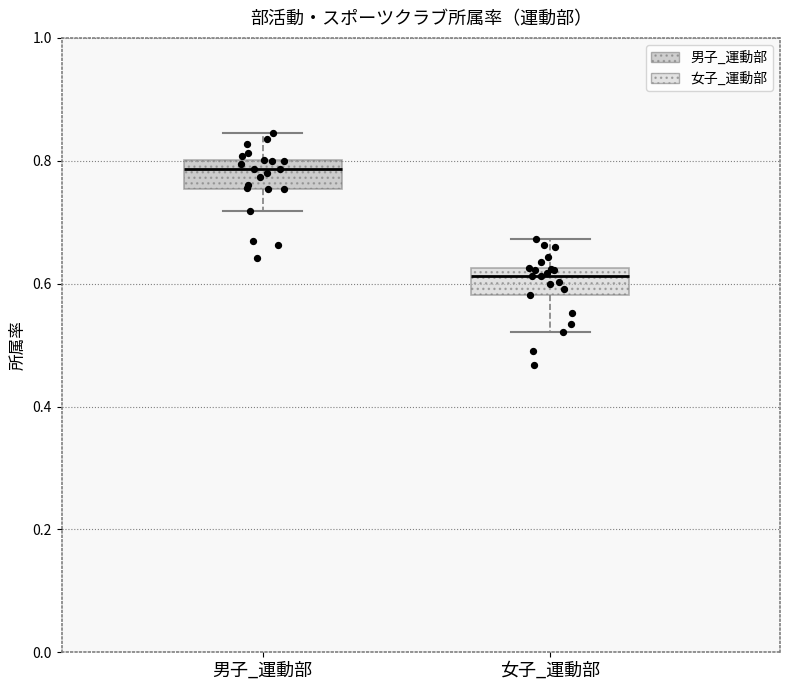

Which box has the highest median line?

男子_運動部